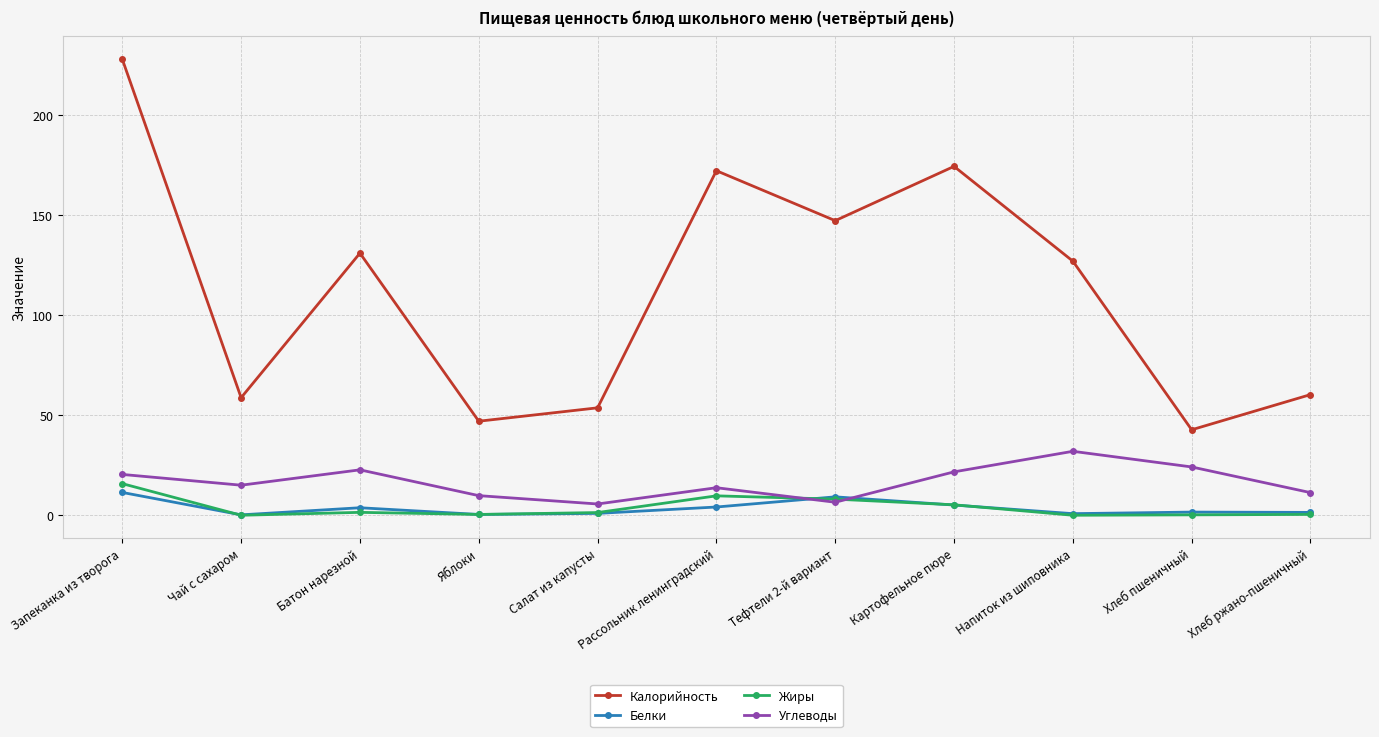

How many lines are shown in the chart?

4